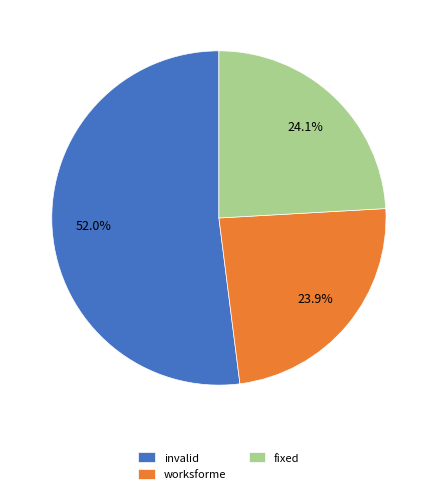

Is it true that worksforme is 24% of the pie?

True